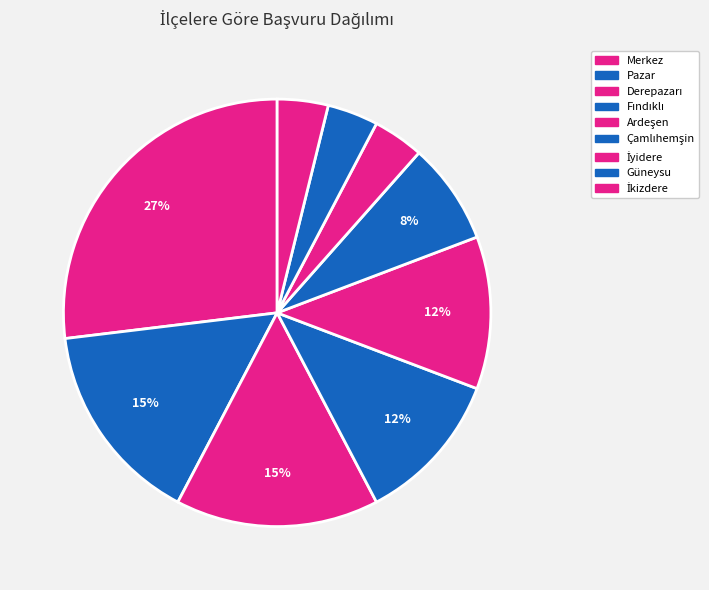

The Güneysu slice represents 4% of the pie. True or false?

True